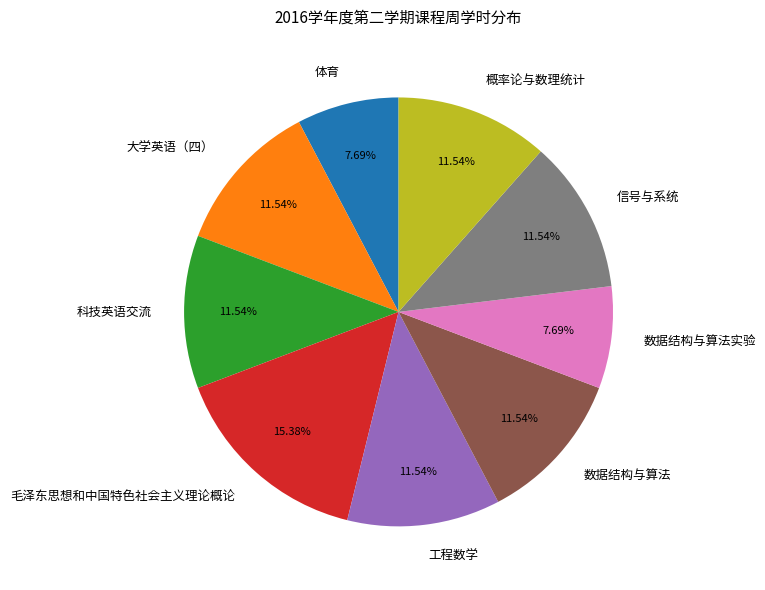

What is the ratio of the value at 毛泽东思想和中国特色社会主义理论概论 to the value at 数据结构与算法实验?

2.0